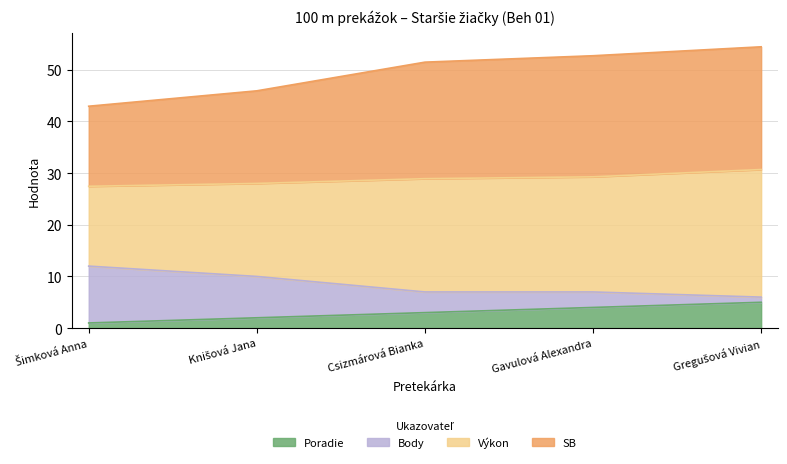

What is the label of the 4th point from the left?

Gavulová Alexandra